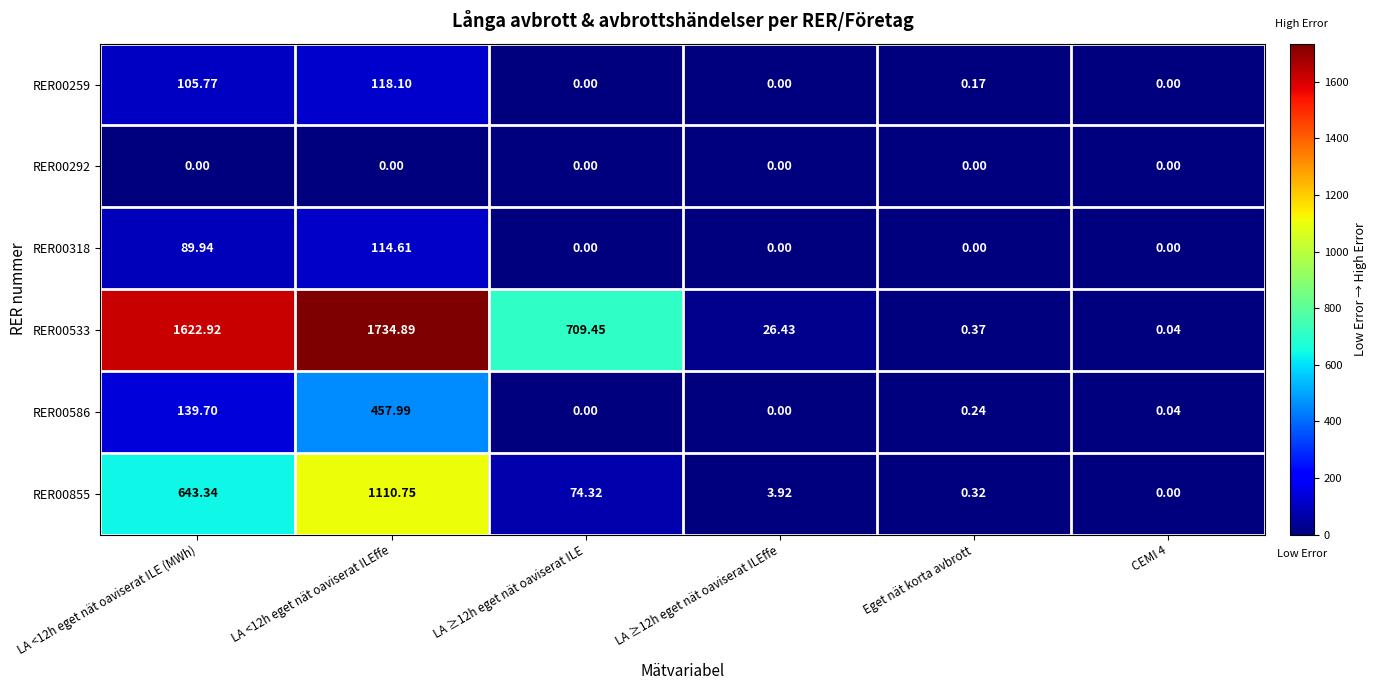

Between LA ≥12h eget nät oaviserat ILE and CEMI 4, which series saw the biggest shift?

RER00533